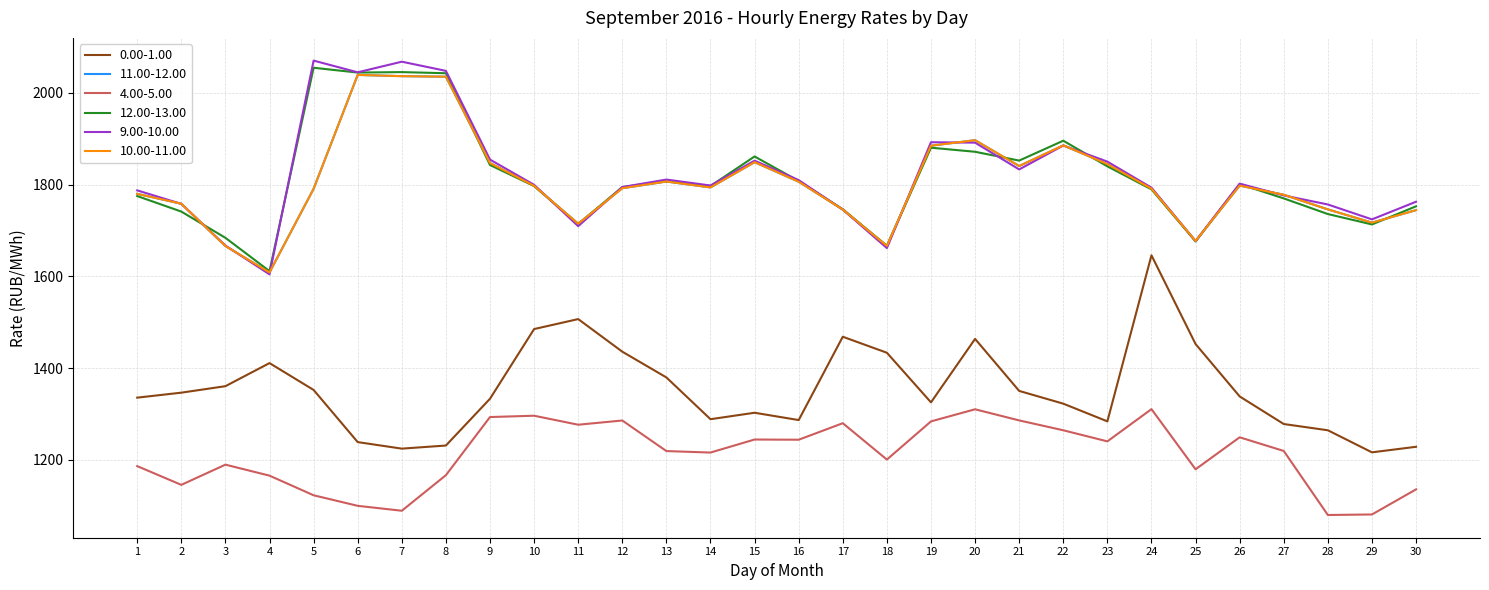

What is the sum of all 12.00-13.00 values?

54415.2